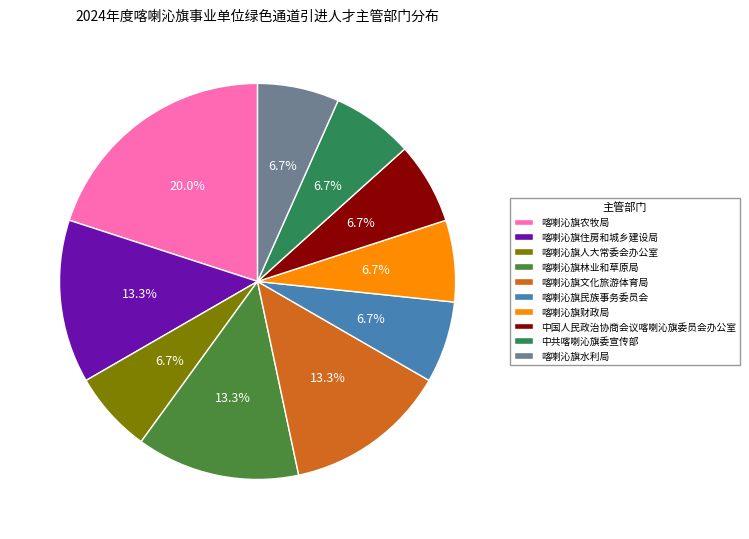

The 中共喀喇沁旗委宣传部 slice represents 7% of the pie. True or false?

True